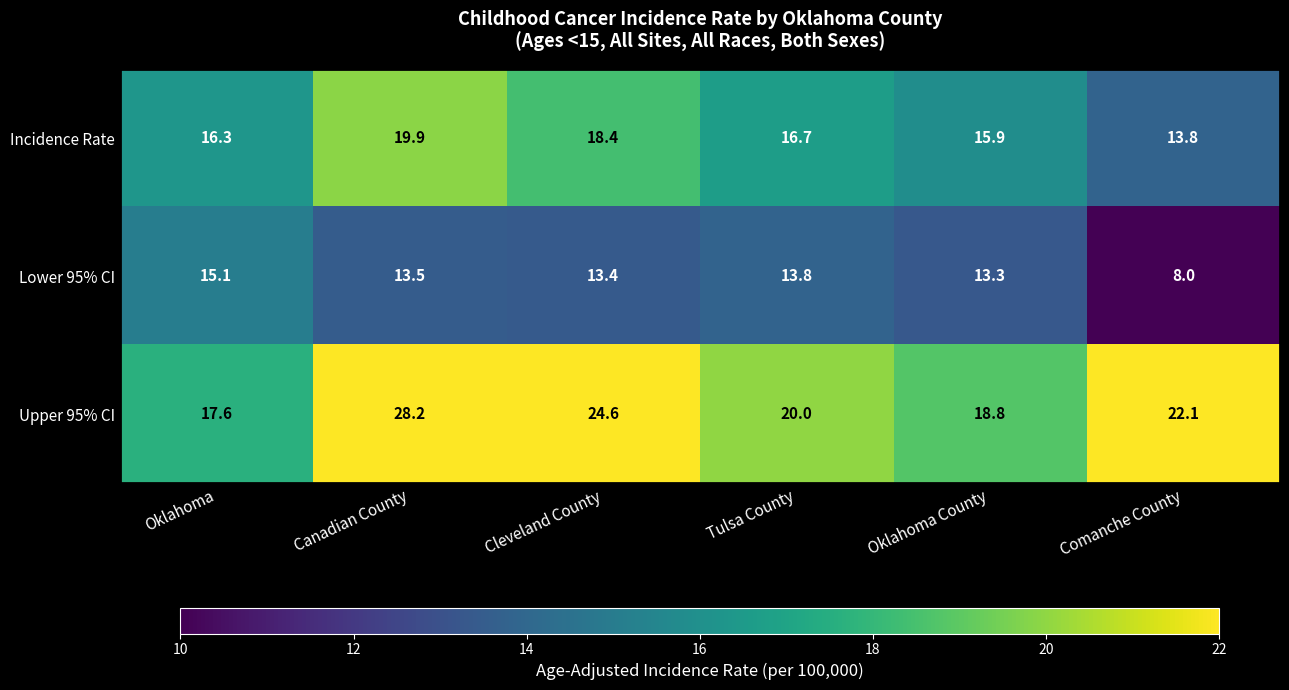

What is the smallest value displayed?

8.0